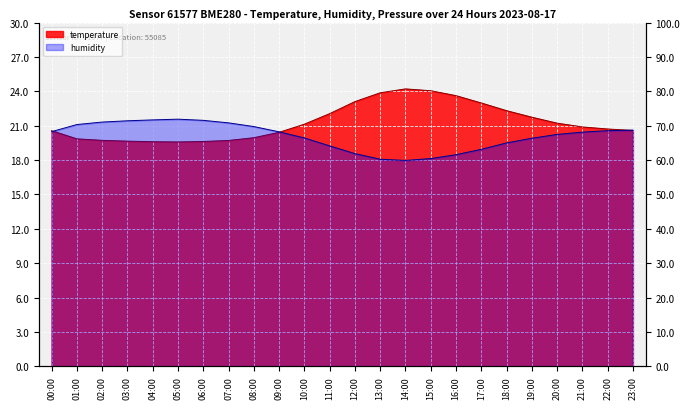

Is the value of humidity at 18:00 greater than the value of temperature at 20:00?

Yes